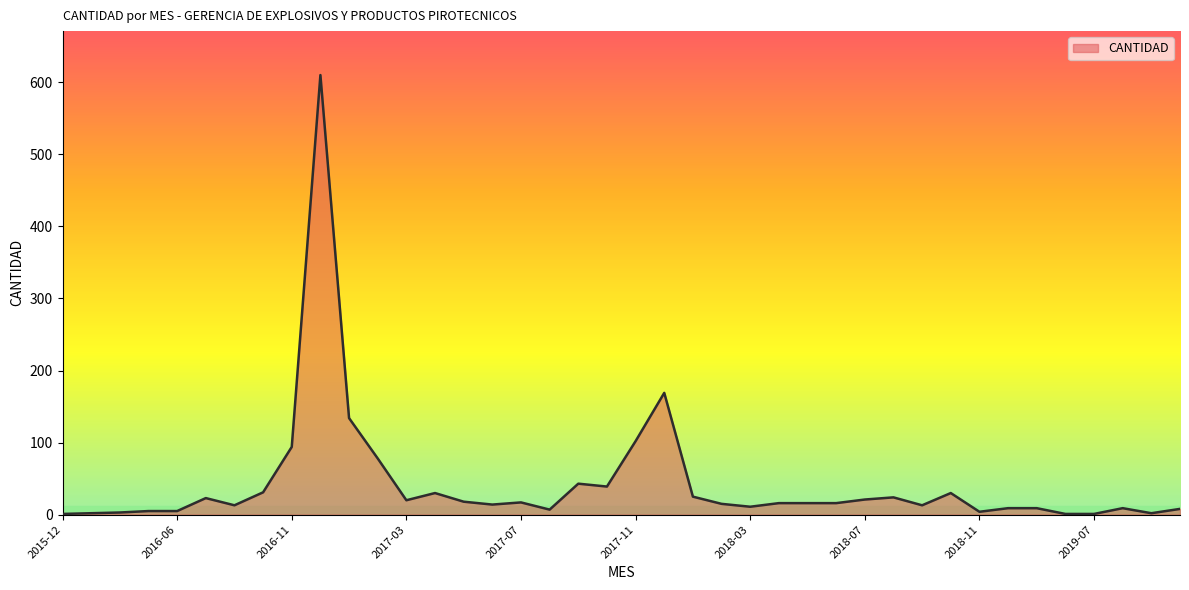

What is the maximum value shown in the chart?

610